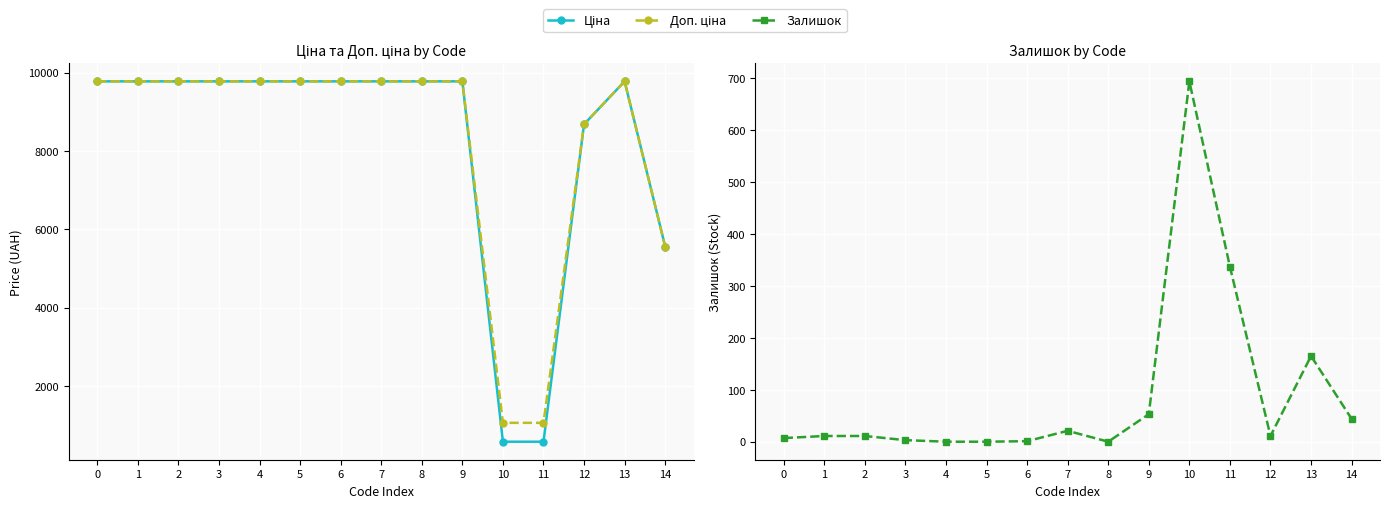

The Залишок series shows 0.0 at 5. True or false?

True